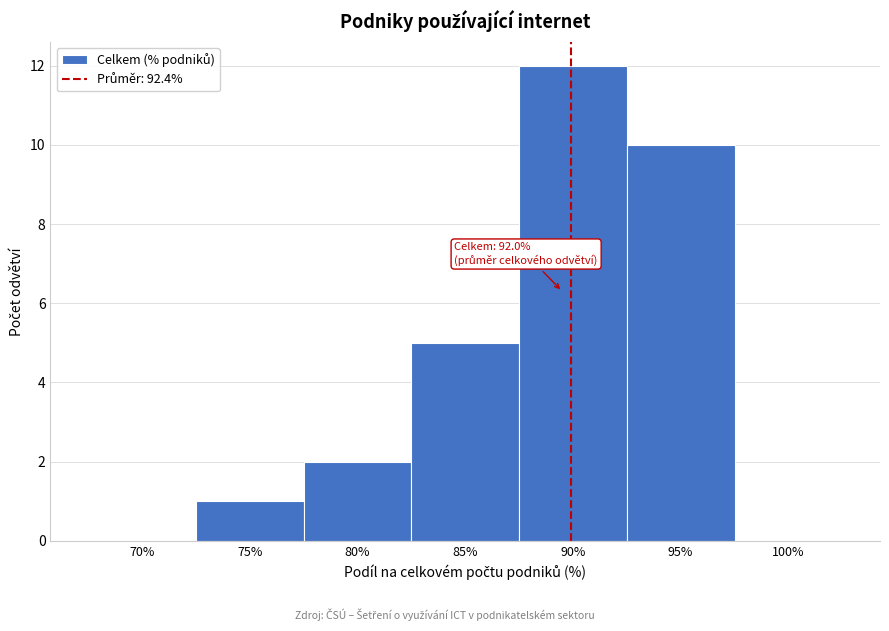

Reading left to right, list all the values displayed in this chart.

70%=0	75%=1	80%=2	85%=5	90%=12	95%=10	100%=0